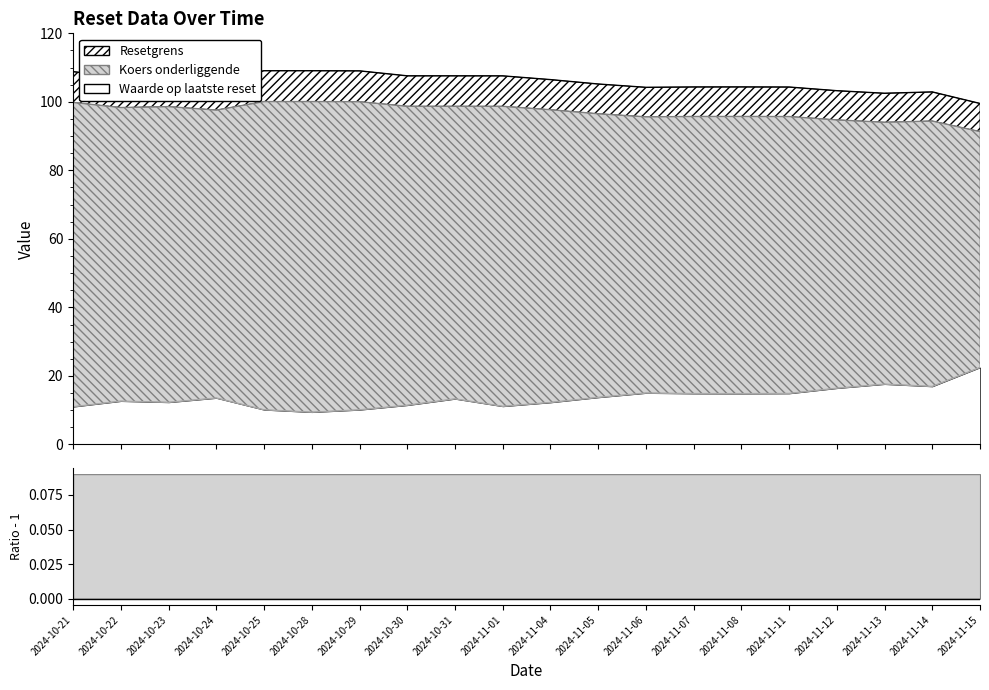

List the labels in order of Resetgrens value, smallest first.

2024-11-15, 2024-11-13, 2024-11-14, 2024-11-12, 2024-11-06, 2024-11-11, 2024-11-07, 2024-11-08, 2024-11-05, 2024-10-24, 2024-11-04, 2024-10-22, 2024-10-23, 2024-11-01, 2024-10-30, 2024-10-31, 2024-10-21, 2024-10-29, 2024-10-25, 2024-10-28